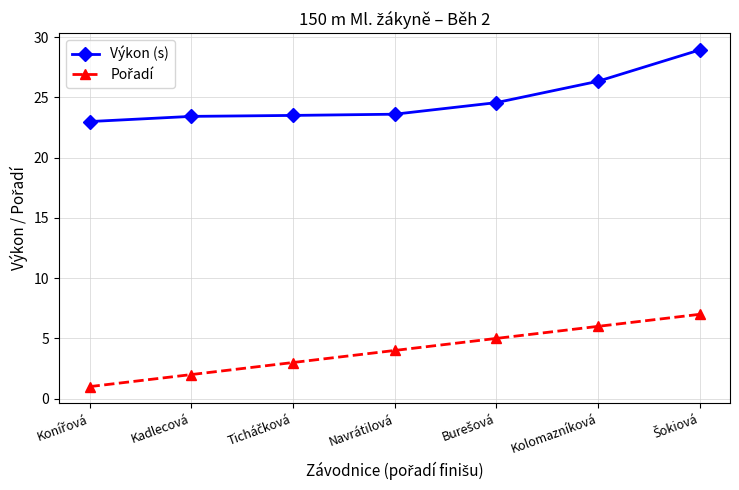

What is the lowest value of the Výkon (s) series?

23.0